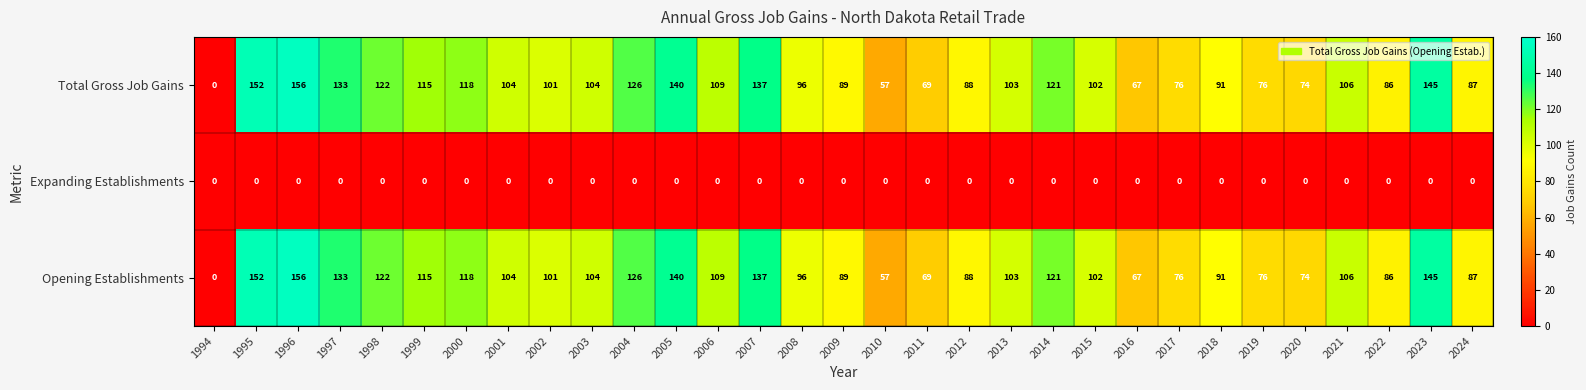

Count the number of data series in this chart.

3